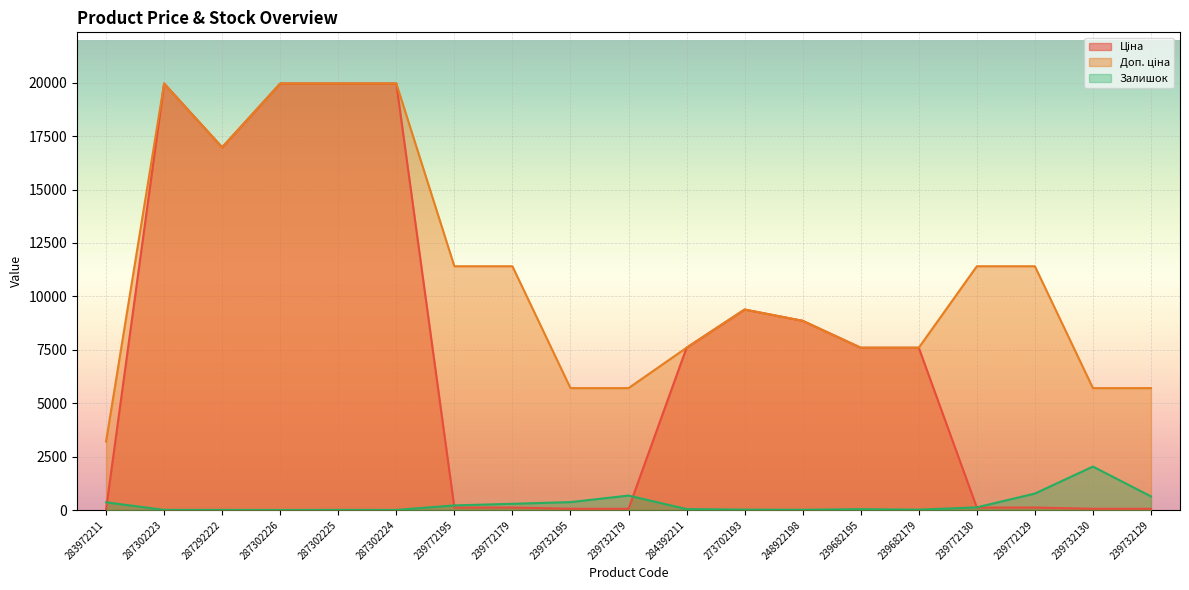

What is the total value across all series at 239732179?

6438.1